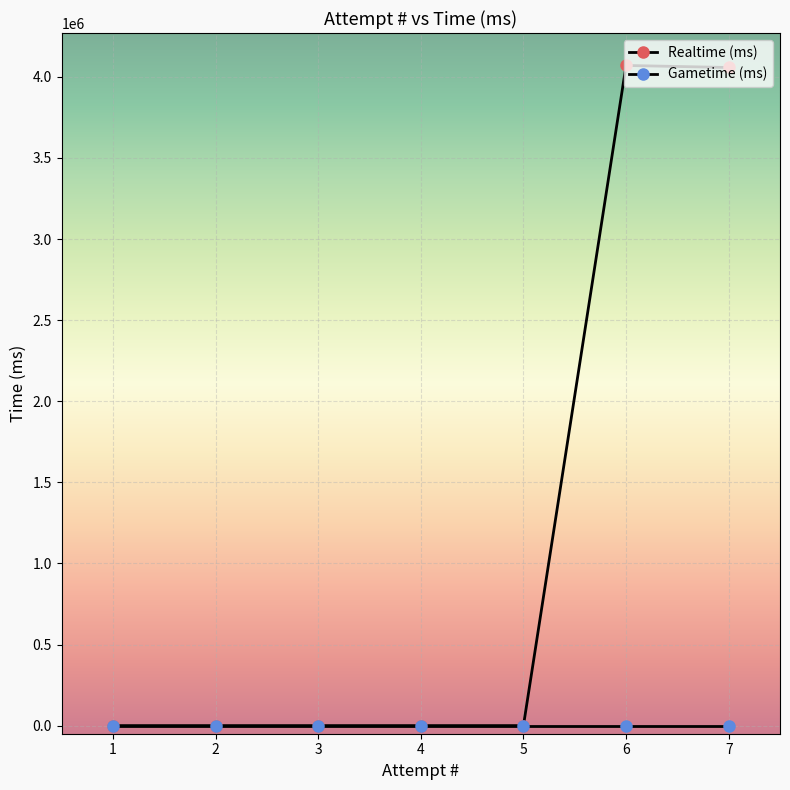

True or false: Realtime (ms) has more than 2 points higher than both neighbors.

False